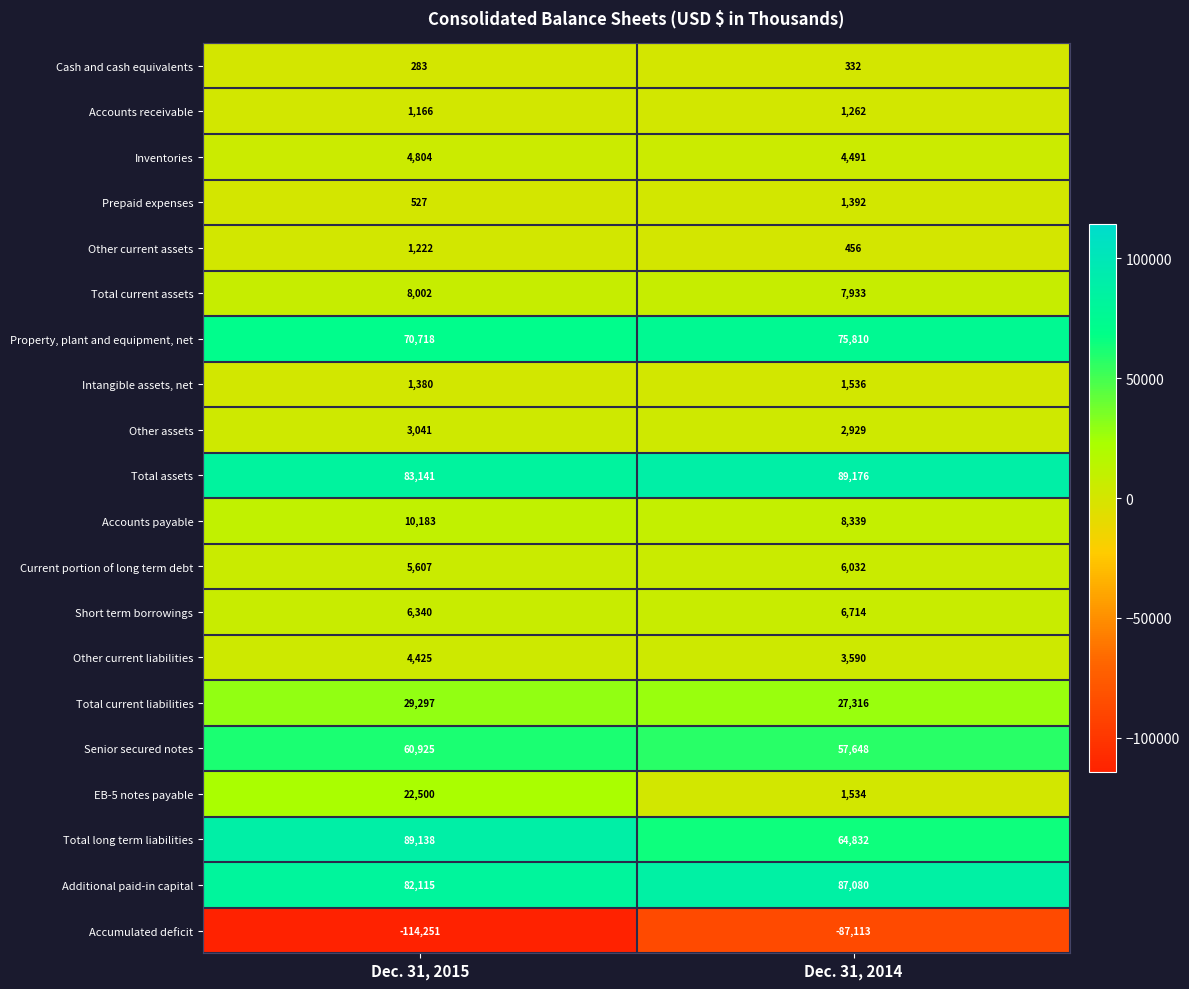

Is it true that Other current assets equals 456 at Dec. 31, 2014?

True